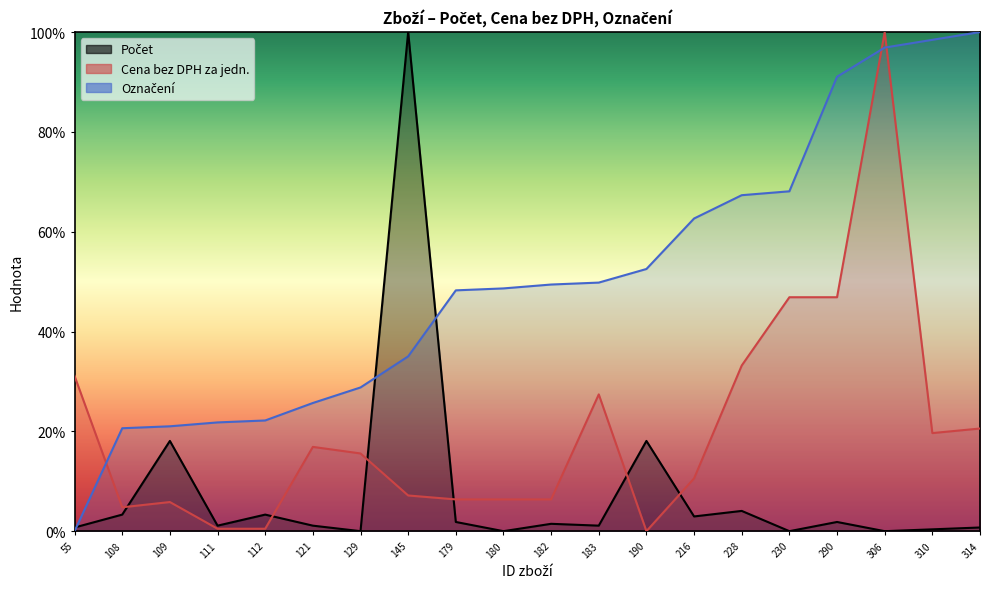

How many intersections are there between Počet and Cena bez DPH za jedn.?

6